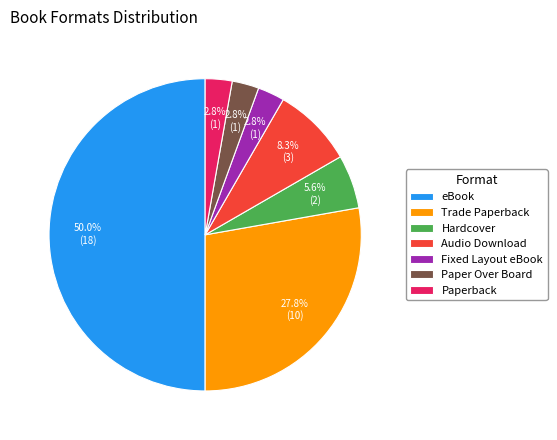

Do Audio Download and Fixed Layout eBook together represent more than half of the pie?

No